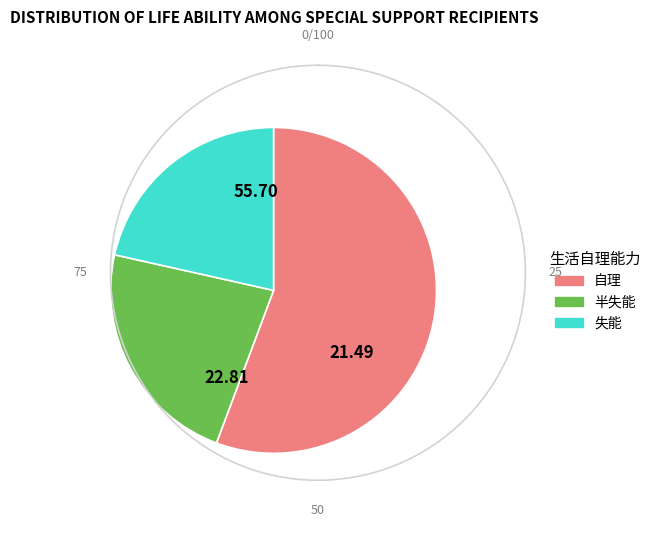

Which slice is the smallest?

失能